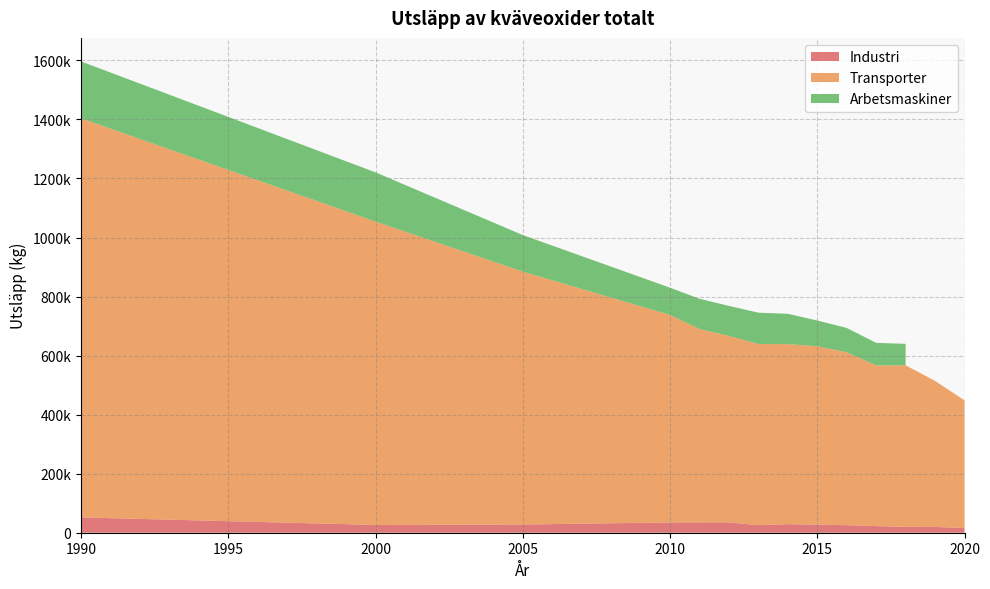

Reading right to left, list all the values displayed in this chart.

Industri: 15569.7	19668.8	19808.5	22390.1	25544.3	27261.2	29141.0	25537.9	35156.9	35156.9	34867.4	27817.4	26375.9	51941.3
Transporter: 432995.0	494522.0	547296.0	544338.0	585751.0	604573.0	609706.0	613736.0	631605.0	654902.0	702793.0	856701.0	1027630.0	1351830.0
Arbetsmaskiner: 0.0	0.0	72741.4	76366.8	82362.9	87064.1	102747.0	106219.0	101520.0	102538.0	92394.5	123795.0	166685.0	192662.0